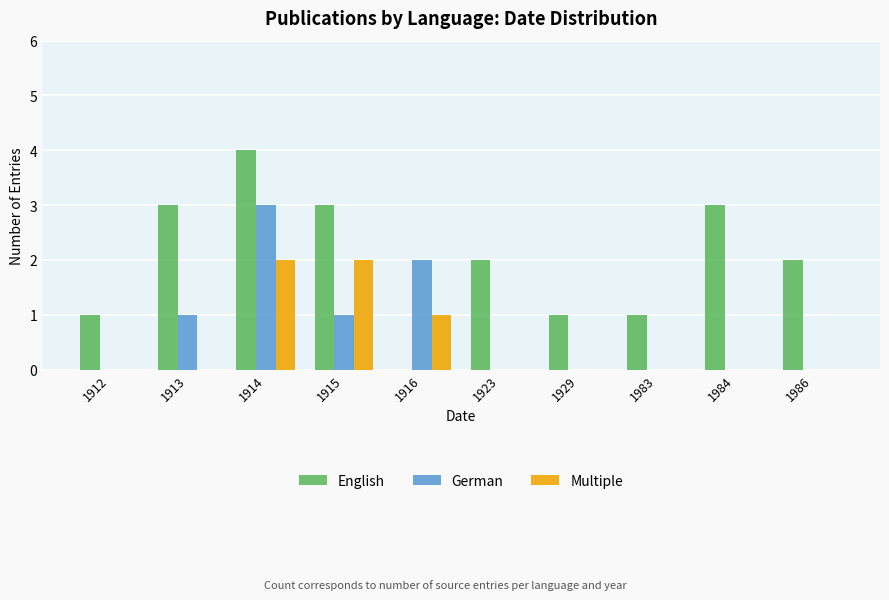

How many data points does each series have?

10